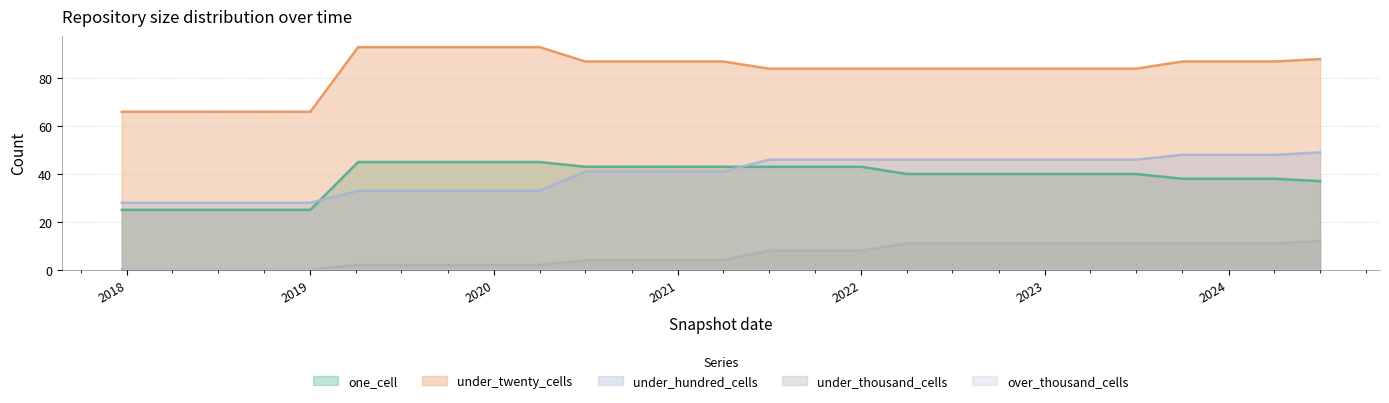

True or false: under_twenty_cells and under_thousand_cells cross at least once.

False